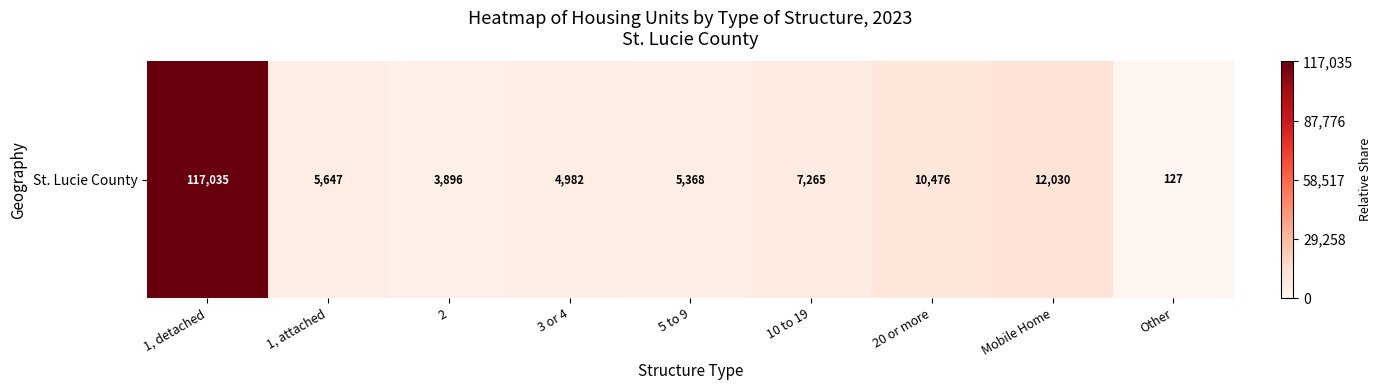

Read the value at 20 or more.

0.1